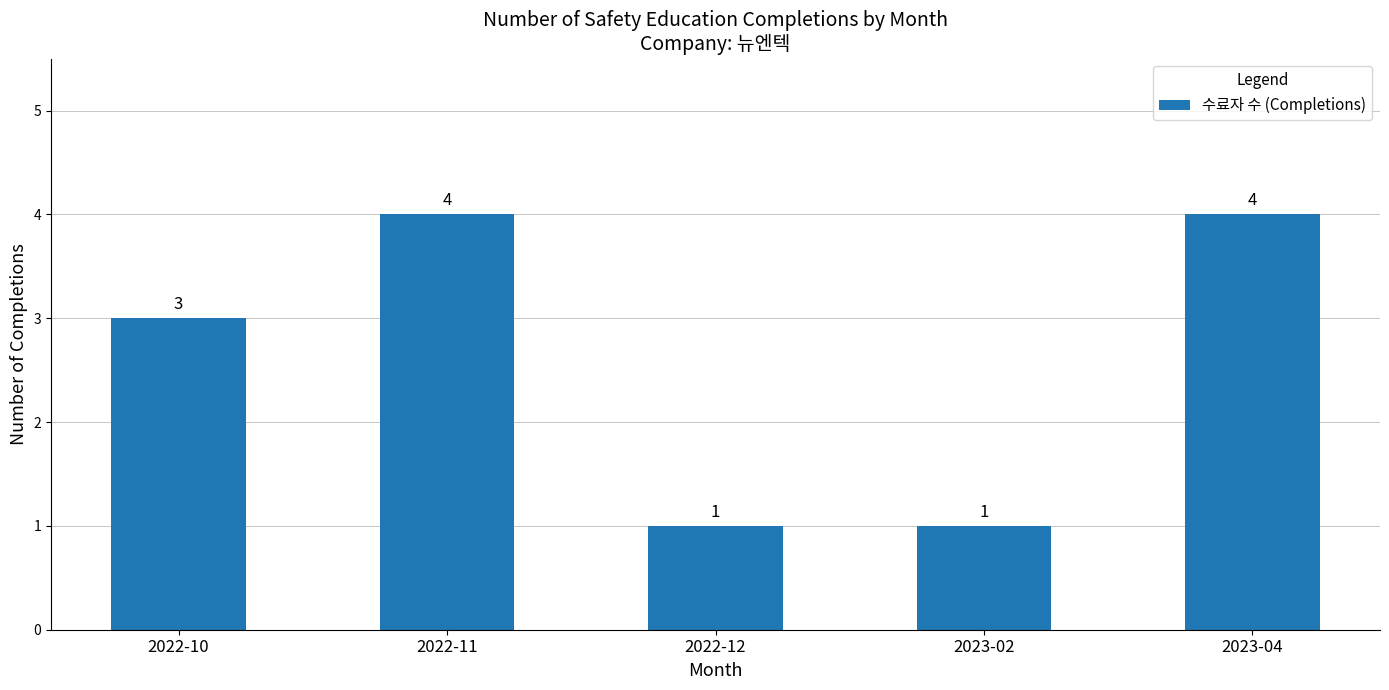

What is the greatest value displayed?

4